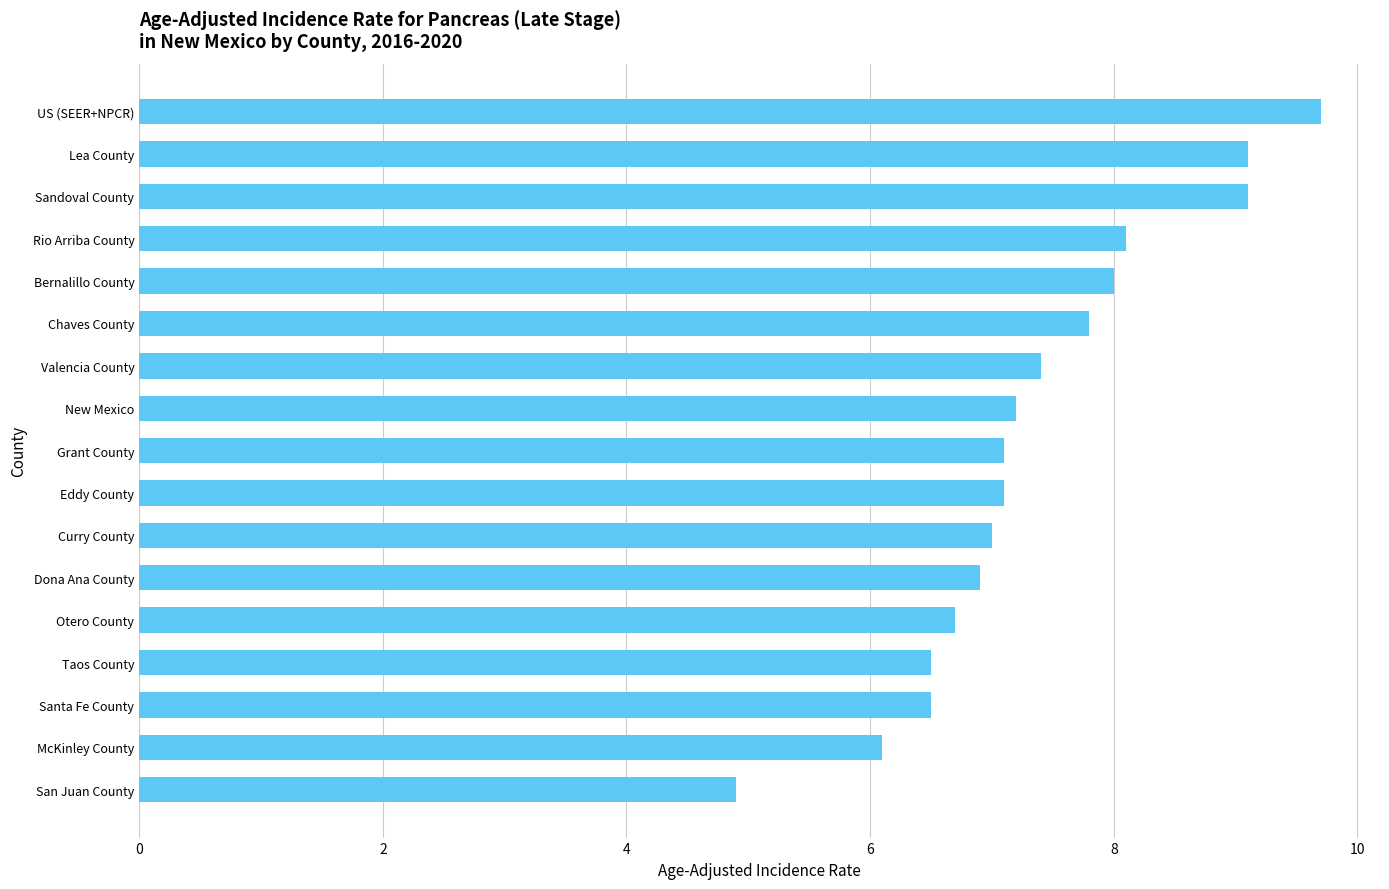

Approximately how many times larger is the value at Lea County compared to Taos County?

1.4